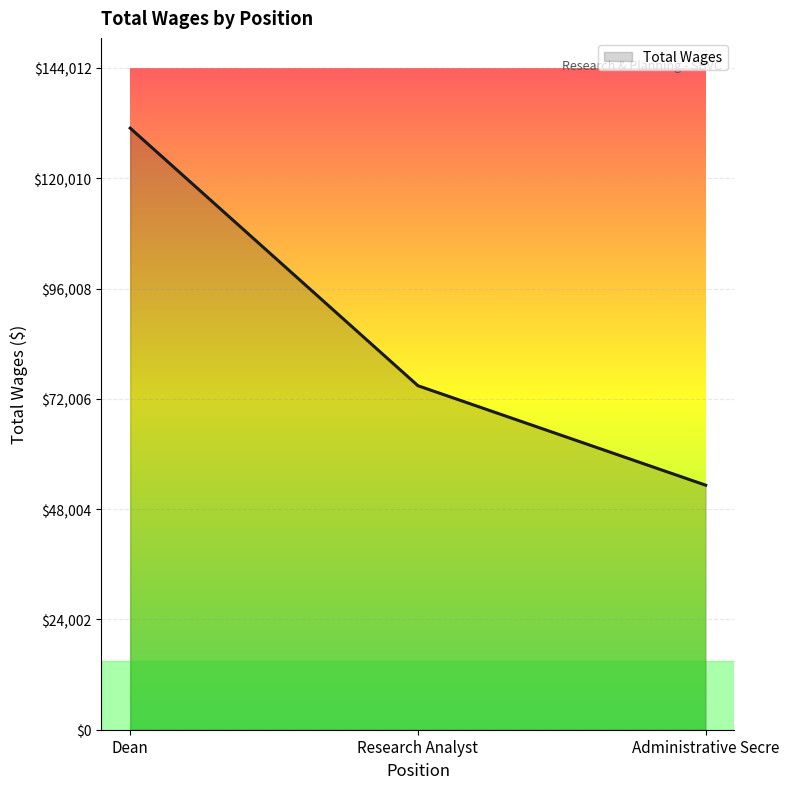

What is the change in value from Research Analyst to Administrative Secre?

-21646